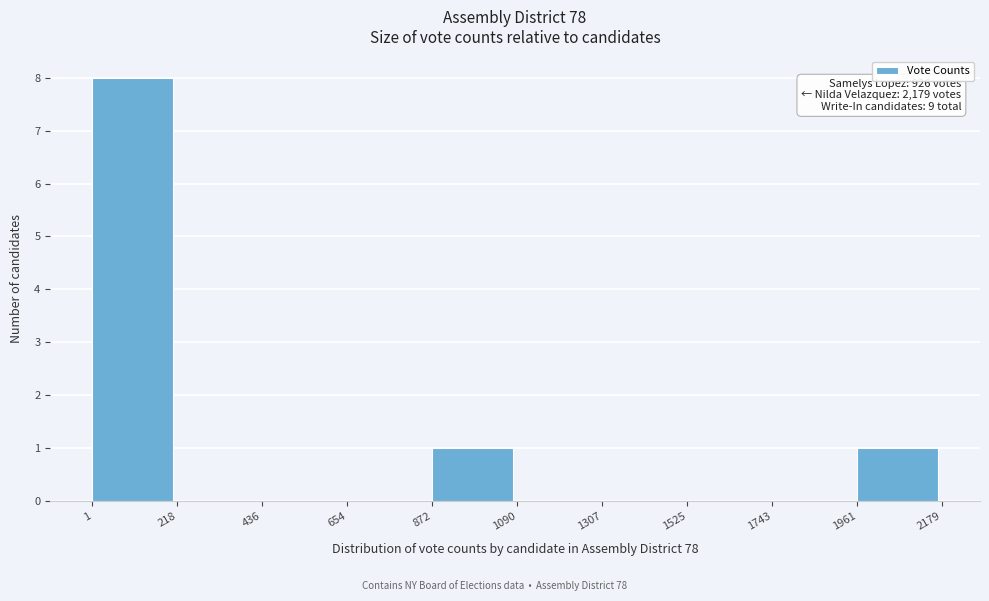

Which range on the x-axis has the tallest bar?

1 to 218